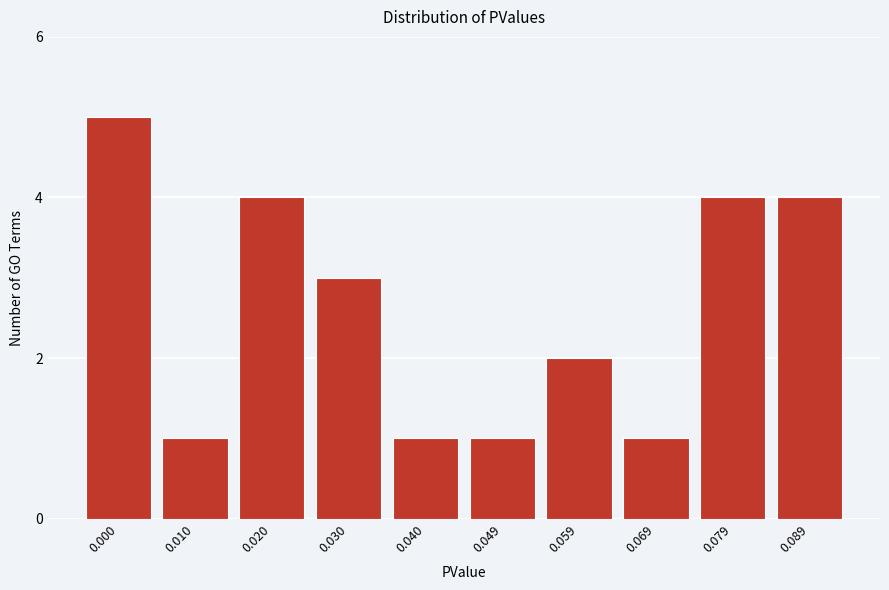

Reading left to right, list all the values displayed in this chart.

0.000=5	0.010=1	0.020=4	0.030=3	0.040=1	0.049=1	0.059=2	0.069=1	0.079=4	0.089=4